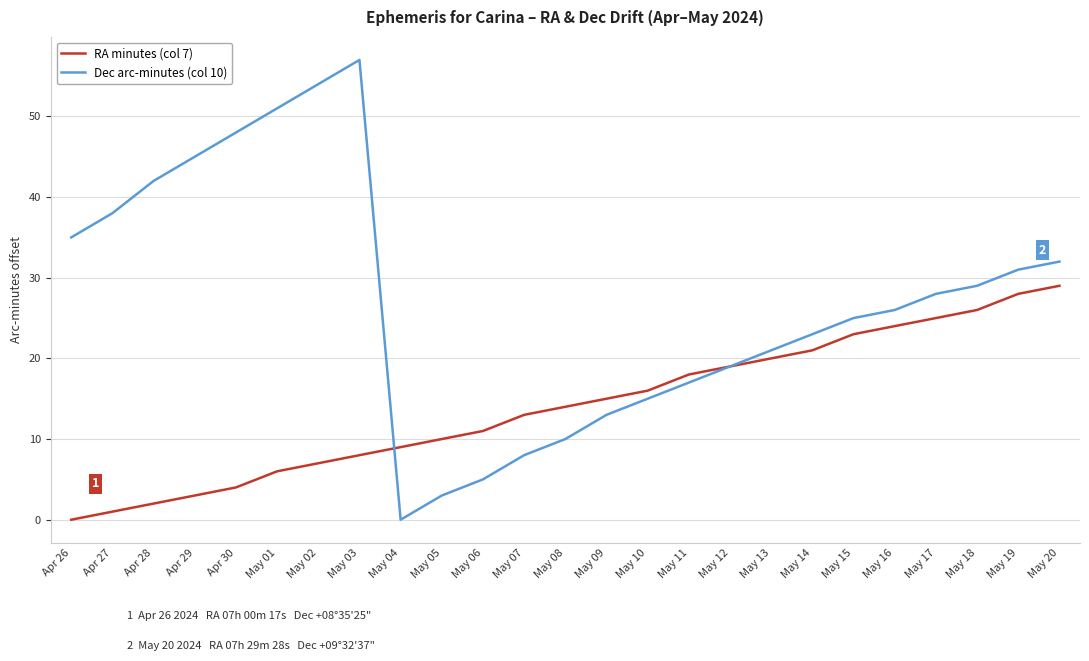

What position from the left is May 04?

9